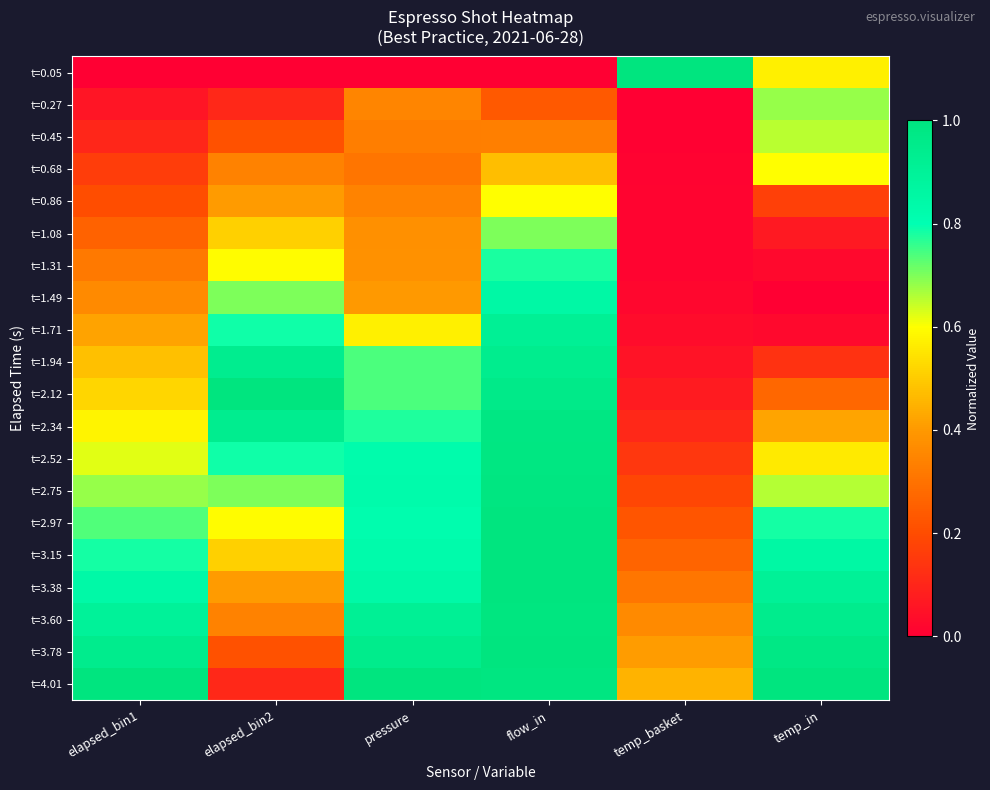

Reading right to left, transcribe all the data shown in this chart.

t=0.05: temp_in=0.6	temp_basket=1.0	flow_in=0.0	pressure=0.0	elapsed_bin2=0.0	elapsed_bin1=0.0
t=0.27: temp_in=0.7	temp_basket=0.0	flow_in=0.2	pressure=0.4	elapsed_bin2=0.1	elapsed_bin1=0.1
t=0.45: temp_in=0.7	temp_basket=0.0	flow_in=0.3	pressure=0.3	elapsed_bin2=0.2	elapsed_bin1=0.1
t=0.68: temp_in=0.6	temp_basket=0.0	flow_in=0.5	pressure=0.3	elapsed_bin2=0.3	elapsed_bin1=0.2
t=0.86: temp_in=0.2	temp_basket=0.0	flow_in=0.6	pressure=0.3	elapsed_bin2=0.4	elapsed_bin1=0.2
t=1.08: temp_in=0.1	temp_basket=0.0	flow_in=0.7	pressure=0.4	elapsed_bin2=0.5	elapsed_bin1=0.3
t=1.31: temp_in=0.0	temp_basket=0.0	flow_in=0.8	pressure=0.4	elapsed_bin2=0.6	elapsed_bin1=0.3
t=1.49: temp_in=0.0	temp_basket=0.0	flow_in=0.8	pressure=0.4	elapsed_bin2=0.7	elapsed_bin1=0.4
t=1.71: temp_in=0.0	temp_basket=0.0	flow_in=0.9	pressure=0.6	elapsed_bin2=0.8	elapsed_bin1=0.4
t=1.94: temp_in=0.1	temp_basket=0.1	flow_in=0.9	pressure=0.7	elapsed_bin2=0.9	elapsed_bin1=0.5
t=2.12: temp_in=0.3	temp_basket=0.1	flow_in=1.0	pressure=0.7	elapsed_bin2=1.0	elapsed_bin1=0.5
t=2.34: temp_in=0.4	temp_basket=0.1	flow_in=1.0	pressure=0.8	elapsed_bin2=0.9	elapsed_bin1=0.6
t=2.52: temp_in=0.6	temp_basket=0.1	flow_in=1.0	pressure=0.8	elapsed_bin2=0.8	elapsed_bin1=0.6
t=2.75: temp_in=0.7	temp_basket=0.2	flow_in=1.0	pressure=0.8	elapsed_bin2=0.7	elapsed_bin1=0.7
t=2.97: temp_in=0.8	temp_basket=0.2	flow_in=1.0	pressure=0.8	elapsed_bin2=0.6	elapsed_bin1=0.7
t=3.15: temp_in=0.9	temp_basket=0.3	flow_in=1.0	pressure=0.8	elapsed_bin2=0.5	elapsed_bin1=0.8
t=3.38: temp_in=0.9	temp_basket=0.3	flow_in=1.0	pressure=0.8	elapsed_bin2=0.4	elapsed_bin1=0.8
t=3.60: temp_in=0.9	temp_basket=0.4	flow_in=1.0	pressure=0.9	elapsed_bin2=0.3	elapsed_bin1=0.9
t=3.78: temp_in=1.0	temp_basket=0.4	flow_in=1.0	pressure=0.9	elapsed_bin2=0.2	elapsed_bin1=0.9
t=4.01: temp_in=1.0	temp_basket=0.5	flow_in=1.0	pressure=1.0	elapsed_bin2=0.1	elapsed_bin1=1.0